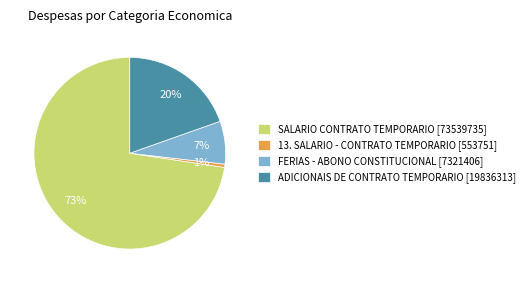

To the nearest percent, what portion does ADICIONAIS DE CONTRATO TEMPORARIO [19836313] represent?

20%